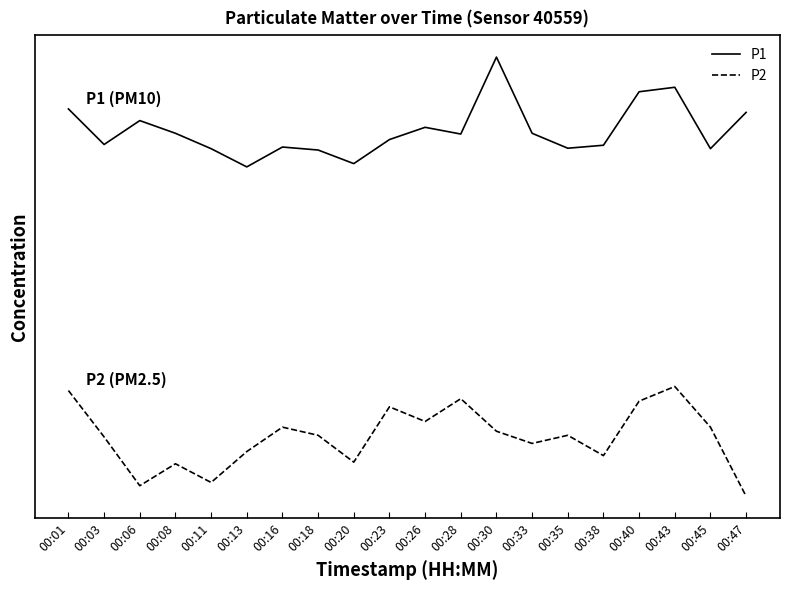

Reading left to right, list all the values displayed in this chart.

P1: 3.5	3.2	3.4	3.3	3.2	3.0	3.2	3.2	3.0	3.2	3.4	3.3	4.0	3.3	3.2	3.2	3.7	3.7	3.2	3.5
P2: 1.0	0.5	0.1	0.3	0.1	0.4	0.6	0.6	0.3	0.8	0.7	0.9	0.6	0.5	0.6	0.4	0.9	1.0	0.6	0.0